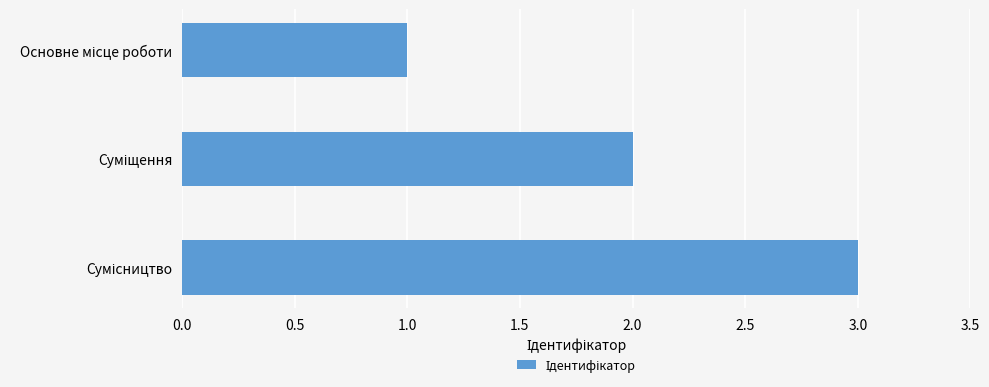

What is the maximum value shown in the chart?

3